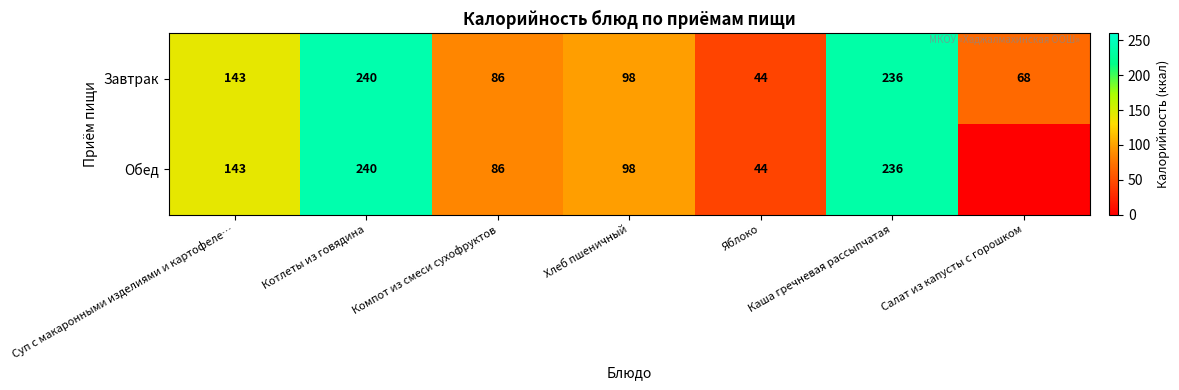

List the labels in order of Завтрак value, smallest first.

Яблоко, Салат из капусты с горошком, Компот из смеси сухофруктов, Хлеб пшеничный, Суп с макаронными изделиями и картофеле…, Каша гречневая рассыпчатая, Котлеты из говядина